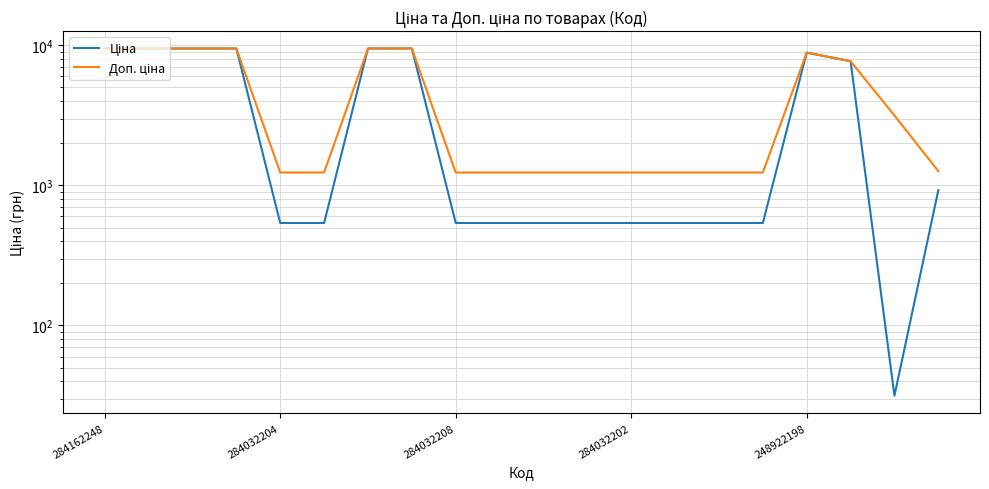

What position from the left is 284032204?

2